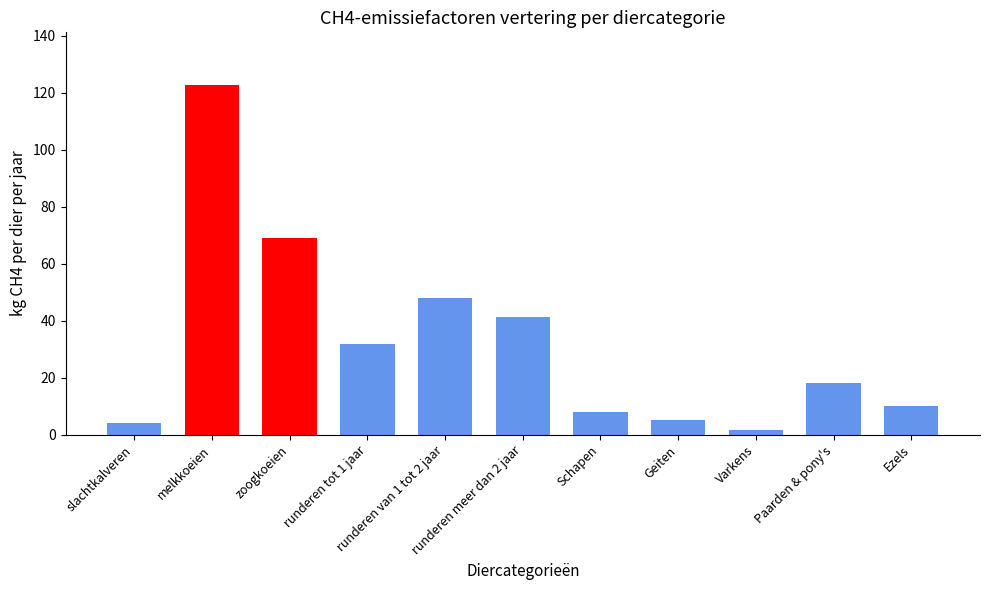

What is the value of the 2nd bar from the left?

122.8